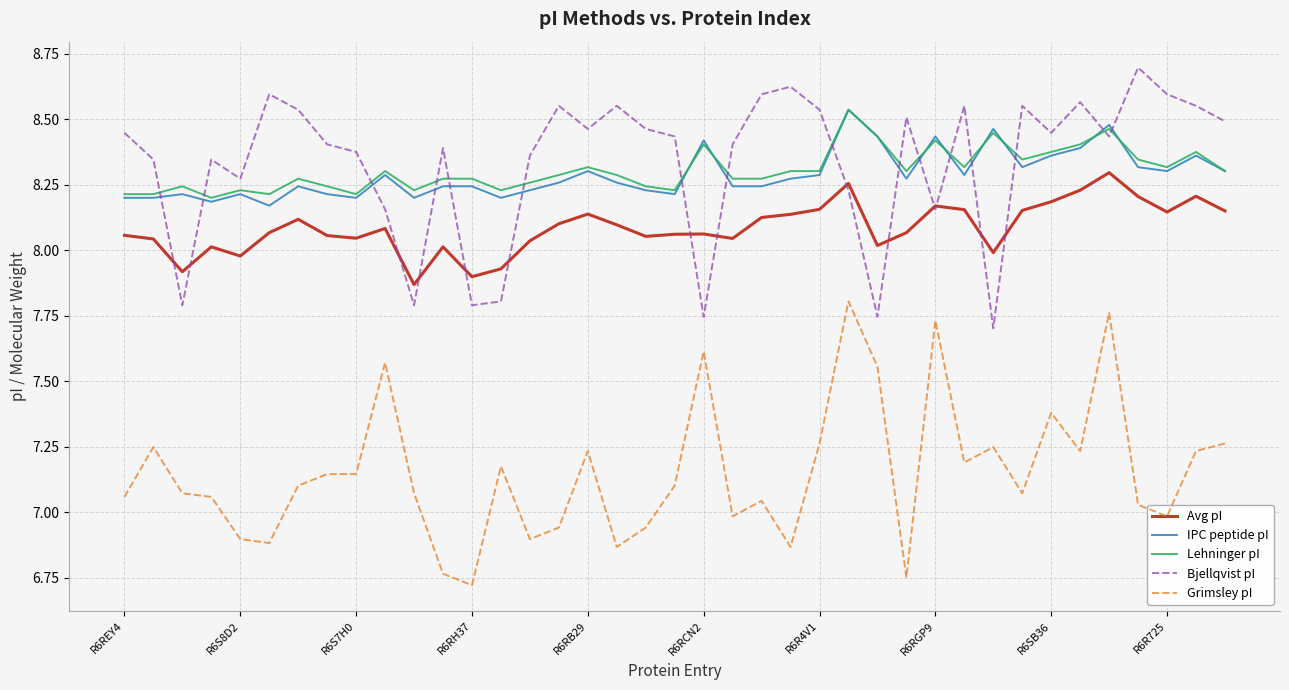

What is the difference between the maximum and minimum values in the Grimsley pI series?

1.1